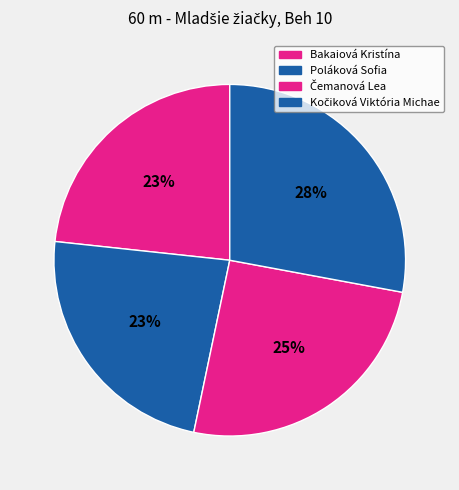

To the nearest percent, what portion does Čemanová Lea represent?

25%